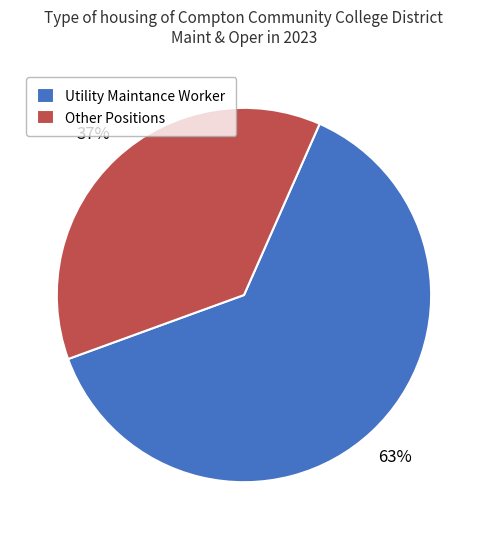

Is it true that Utility Maintance Worker is 76% of the pie?

False